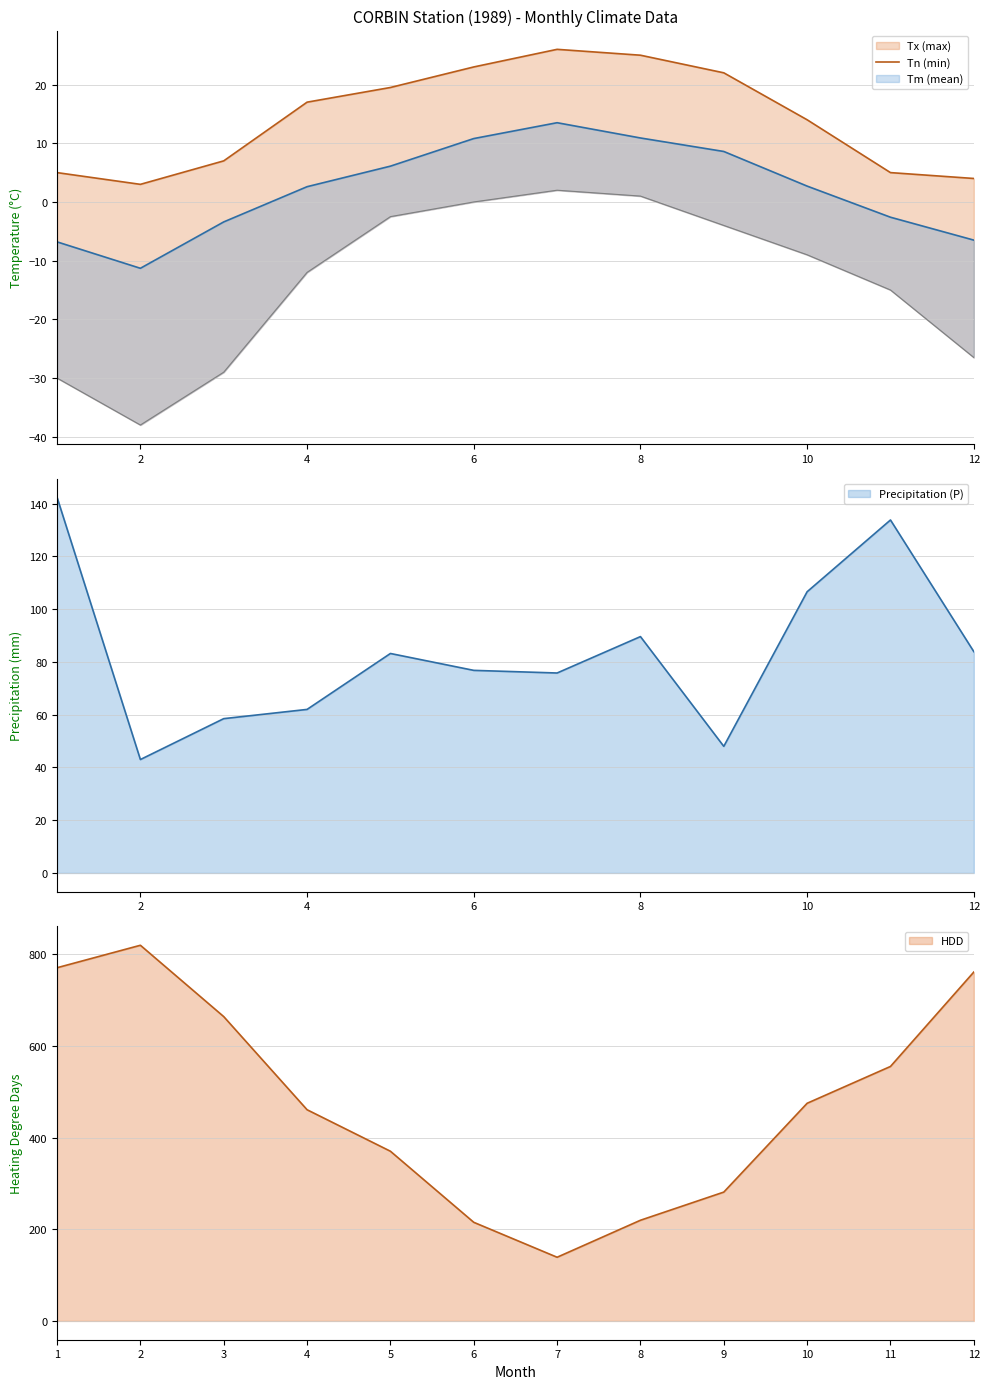

The Tm_line series shows -16.7 at 2. True or false?

False